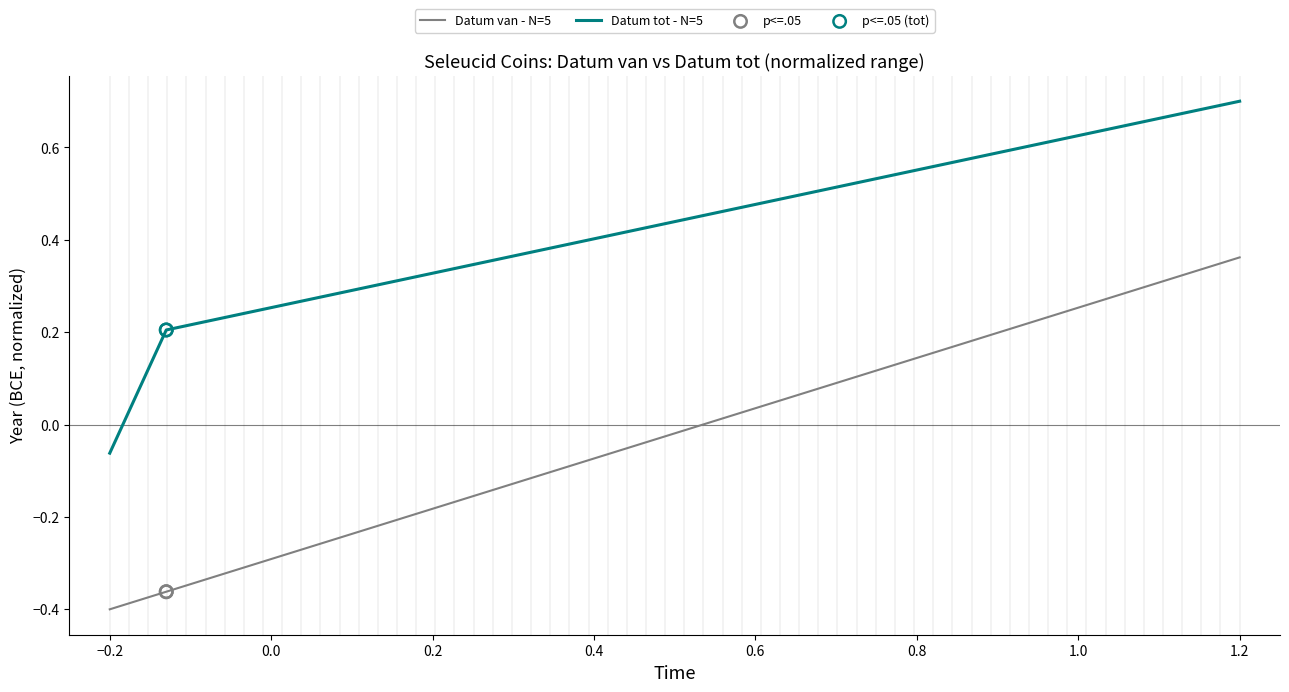

Is the value of Datum van at sc.1.2232.1a greater than the value of Datum tot at sc.1.1889.2?

Yes